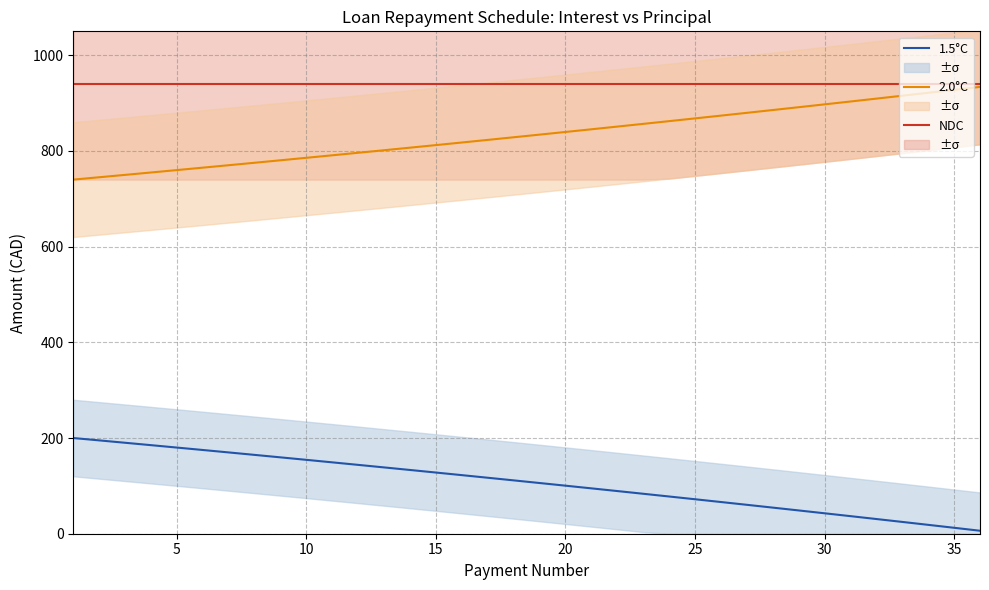

List the series in order of their peak value, lowest first.

1.5°C, 2.0°C, NDC